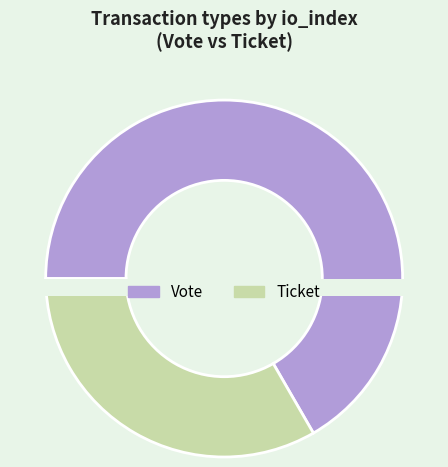

Rank the categories by value from highest to lowest.

Vote, Ticket